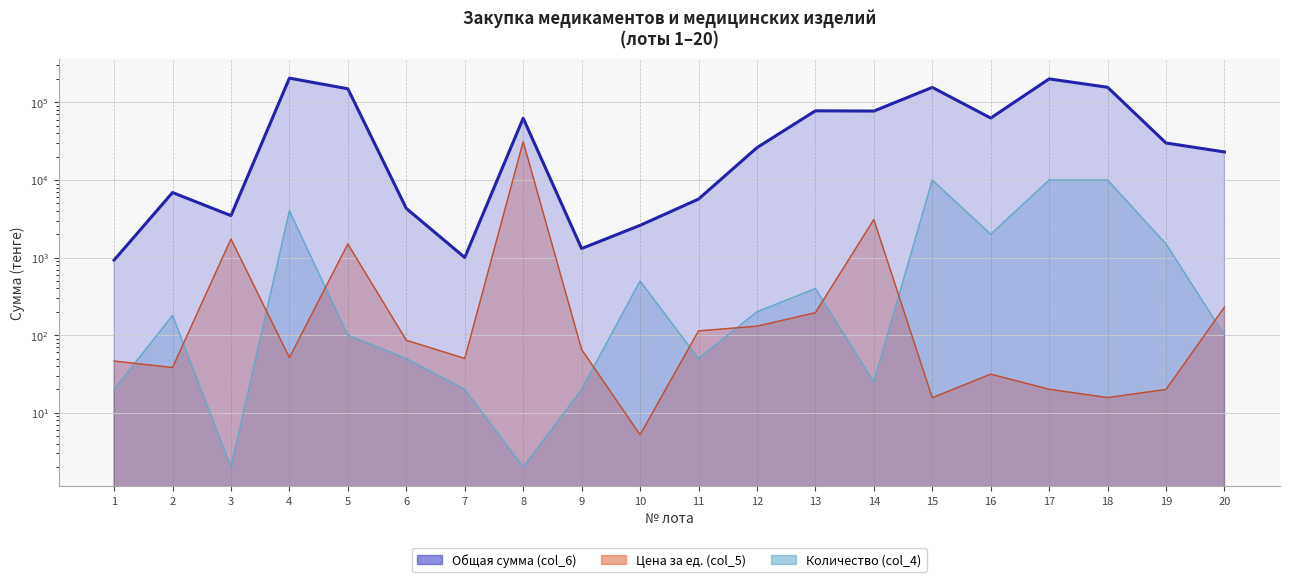

What are all the series names shown in the legend?

Общая сумма (col_6), Цена за ед. (col_5), Количество (col_4)